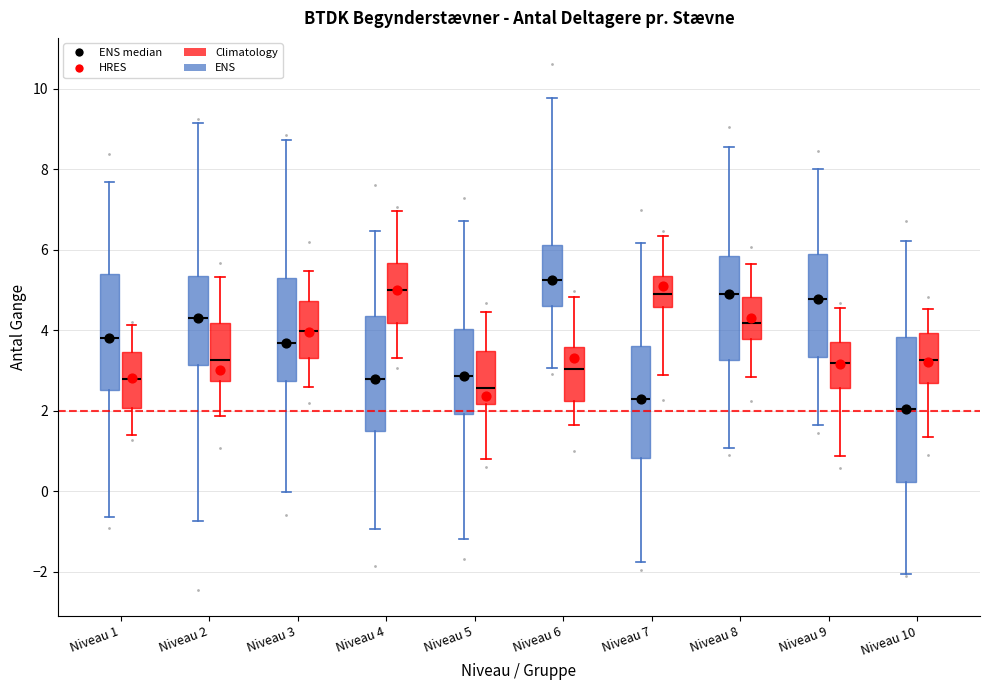

Which box has the highest median line?

Niveau 6 (ENS)